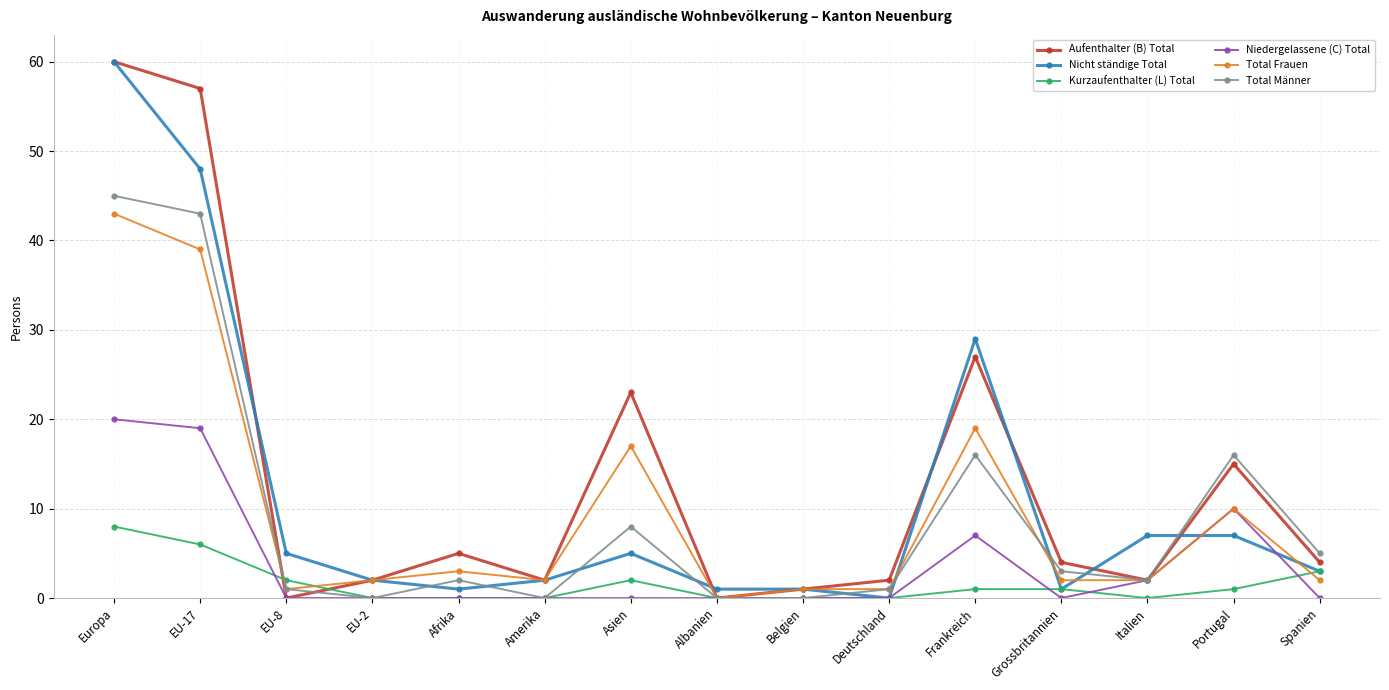

Where do Total Frauen and Kurzaufenthalter (L) Total first cross each other?

EU-17 and EU-8